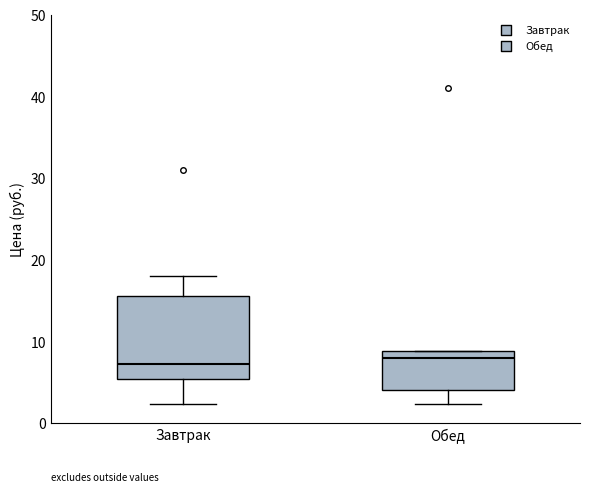

Reading left to right, transcribe this box plot: for each box, give where its median line is, the range the box spans, and where its two whiskers end, as read against the y-axis. The values are not printed on the chart, so give them approximately, as read against the axis.

Завтрак: median 7, box 5 to 16, whiskers 2 to 18
Обед: median 8, box 4 to 9, whiskers 2 to 9